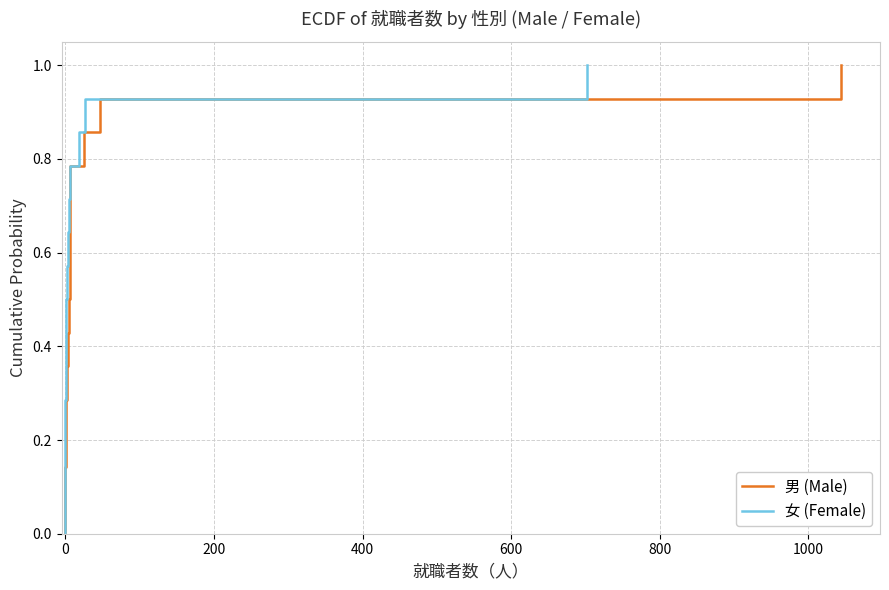

True or false: 男 (Male) has more than 2 interior local peaks.

False